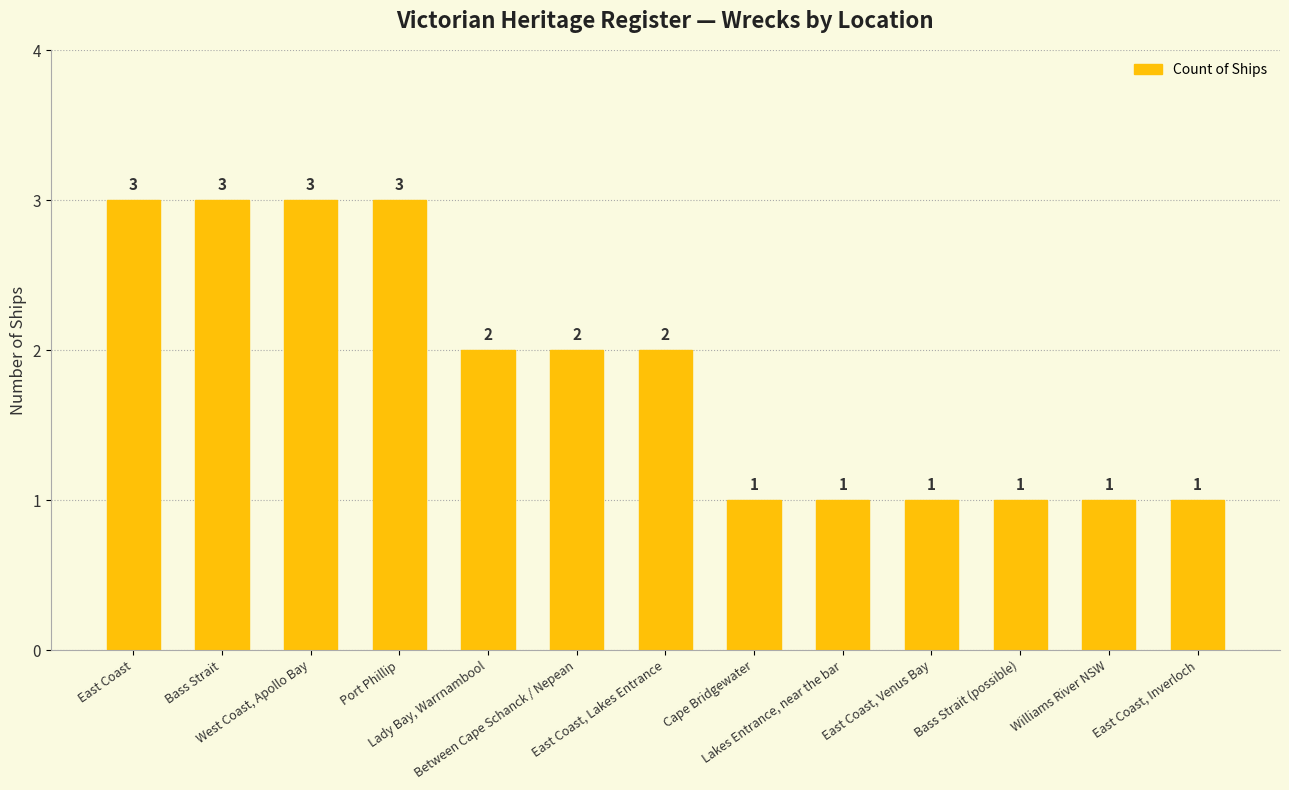

What is the value of the 9th bar from the left?

1